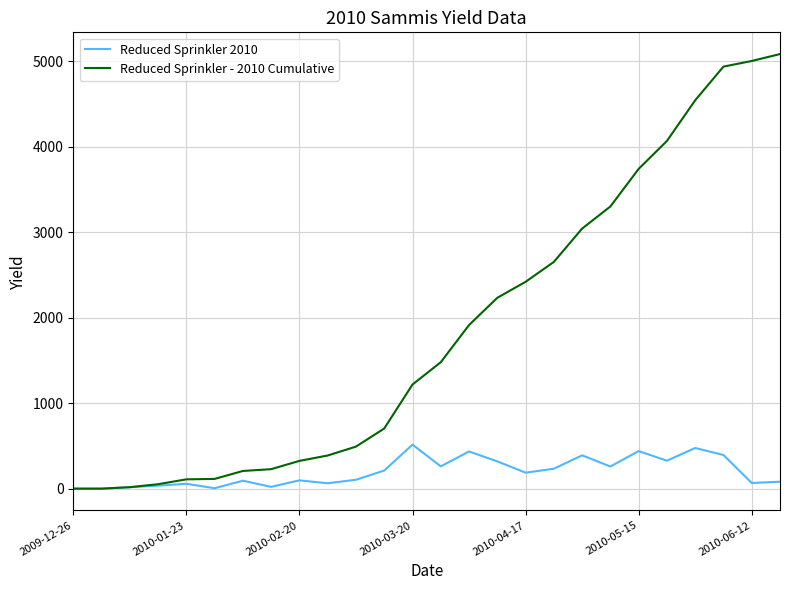

Which series has the widest spread of values?

Reduced Sprinkler - 2010 Cumulative